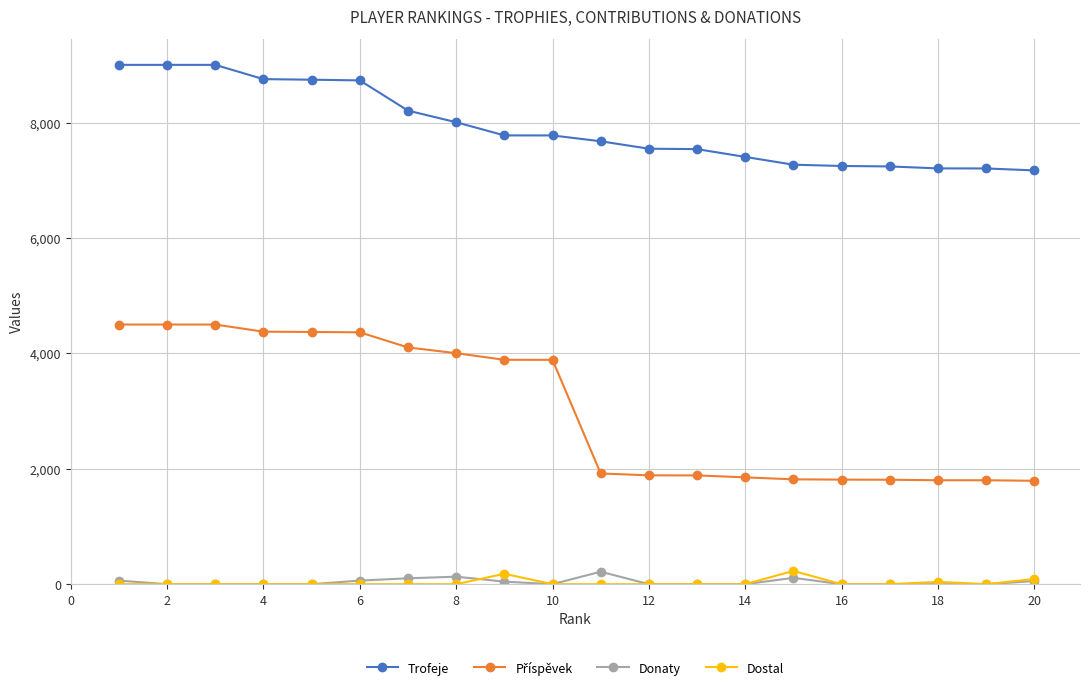

Does the chart display data point markers on the line(s)?

Yes